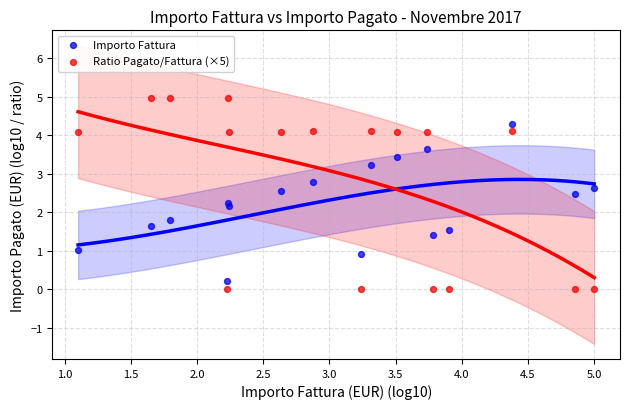

What is the X range (max minus min) for the scatter plot?

3.9